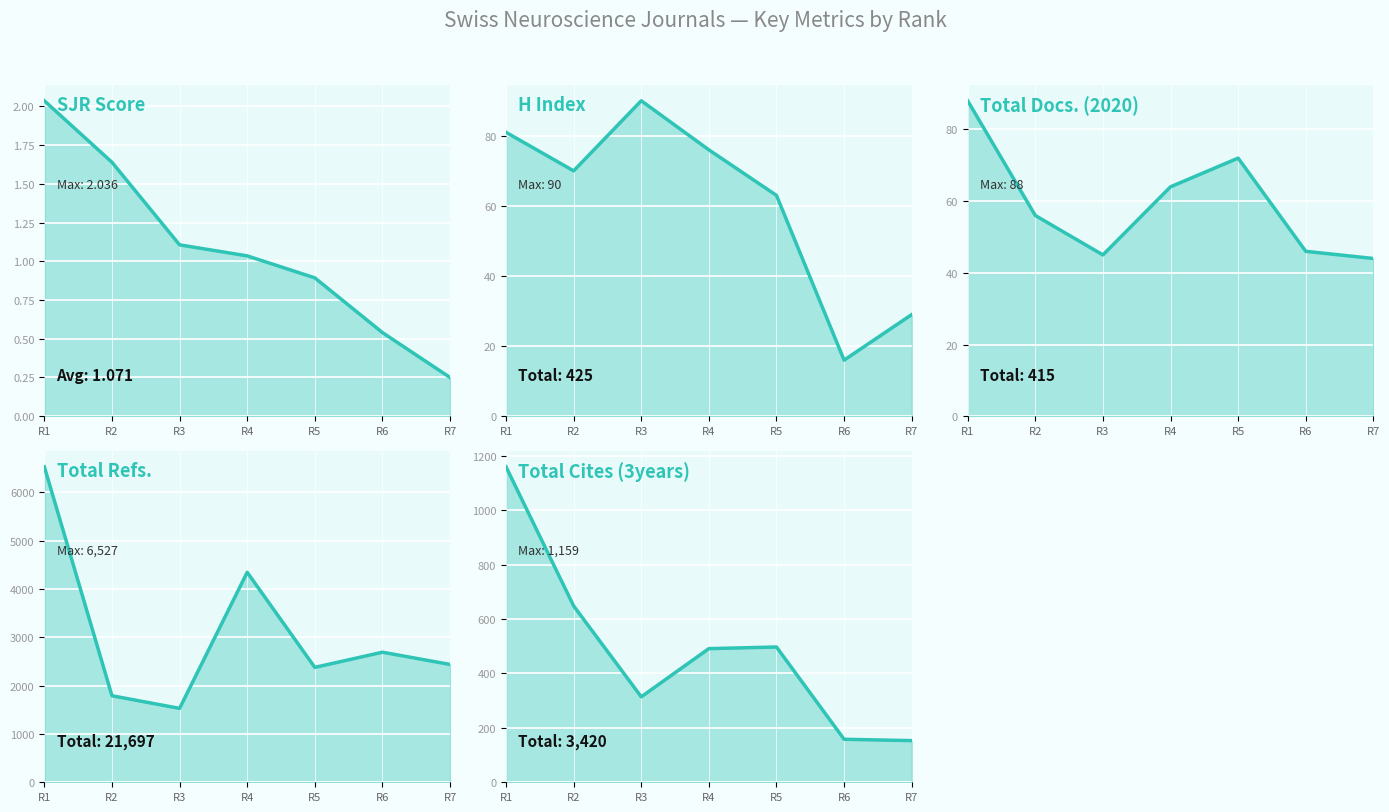

Rank the categories by Total Docs. (2020) line value from highest to lowest.

R1, R5, R4, R2, R6, R3, R7